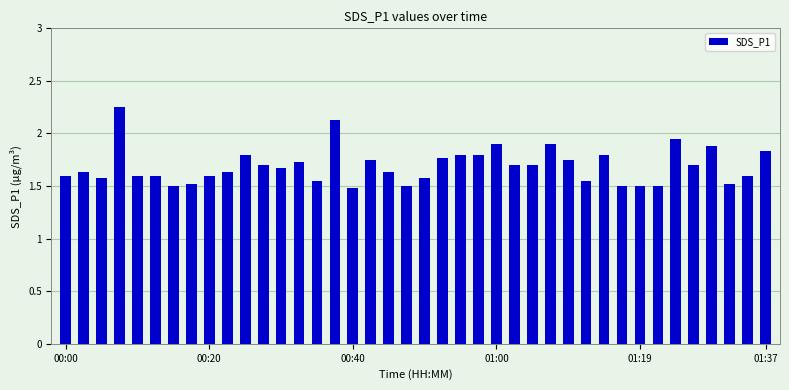

What is the difference between the maximum and minimum values?

0.8